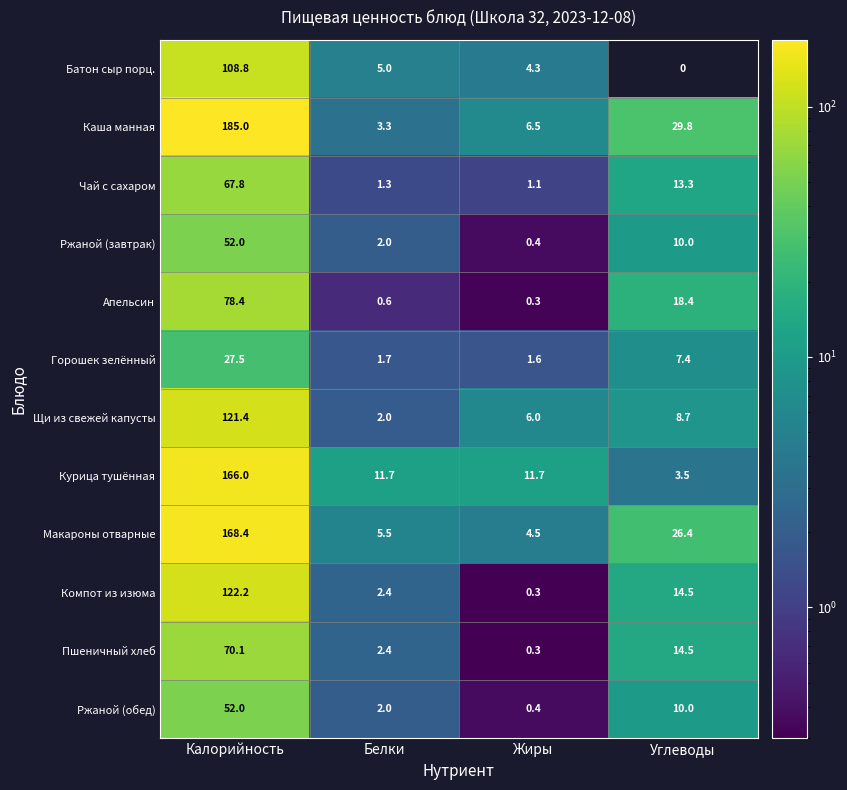

The value of Пшеничный хлеб at Калорийность is 34.4. True or false?

False